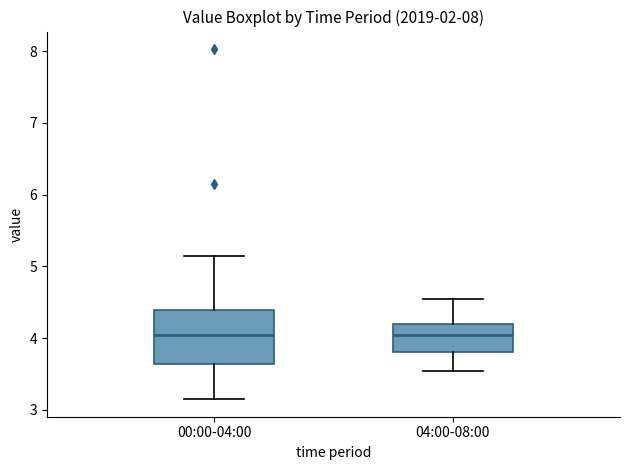

Which box is the tallest, from its lower edge to its upper edge?

00:00-04:00